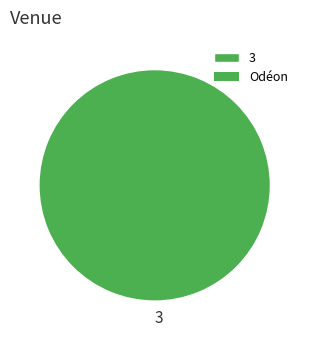

How many segments does this pie chart have?

1